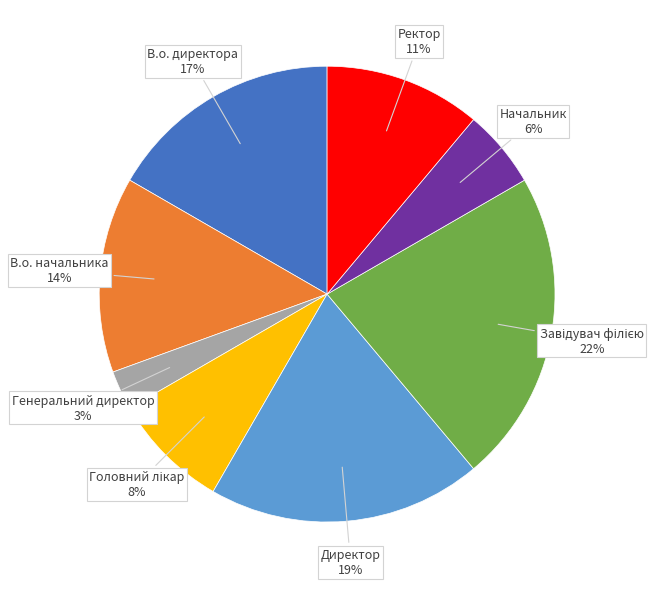

Combined, do Генеральний директор and Директор account for over 50%?

No